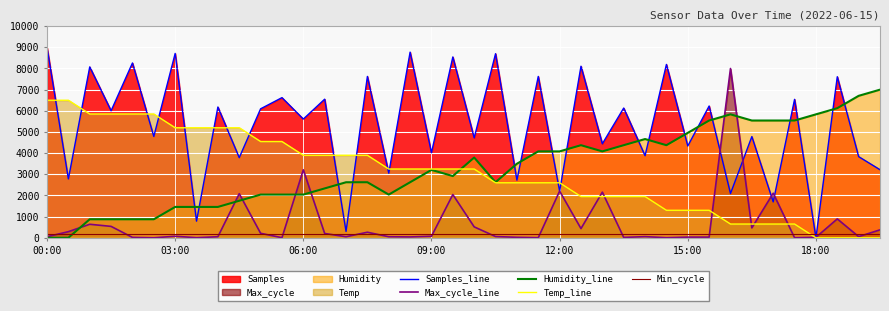

List the series in order of their peak value, highest first.

Samples_line, Max_cycle_line, Humidity_line, Temp_line, Min_cycle